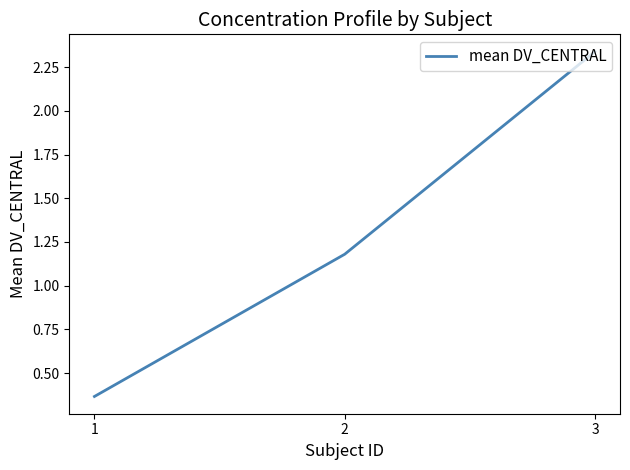

What is the difference between the values at 1 and 3?

2.0